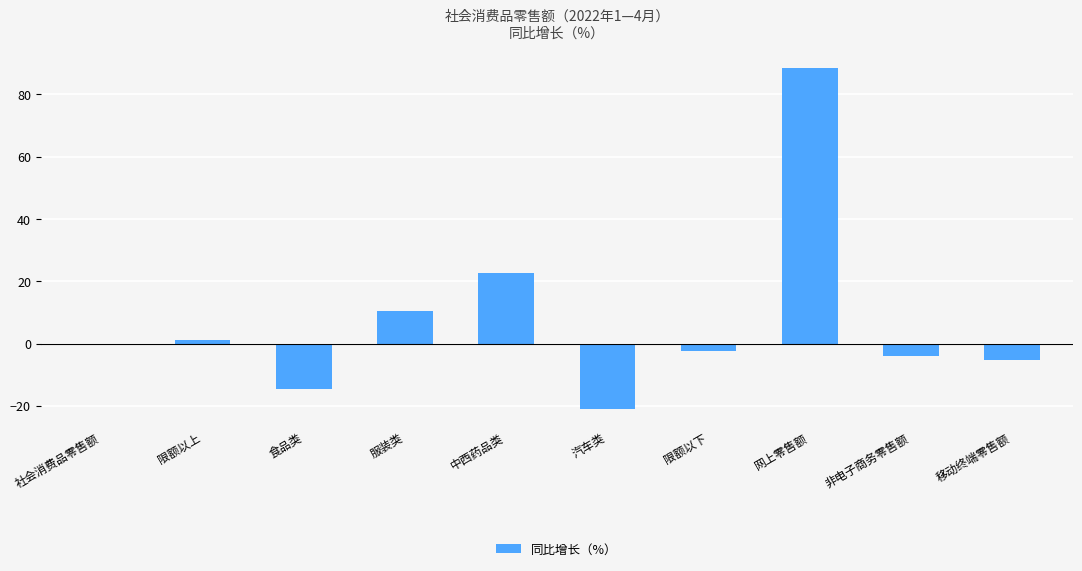

List the labels in order of value, smallest first.

汽车类, 食品类, 移动终端零售额, 非电子商务零售额, 限额以下, 社会消费品零售额, 限额以上, 服装类, 中西药品类, 网上零售额